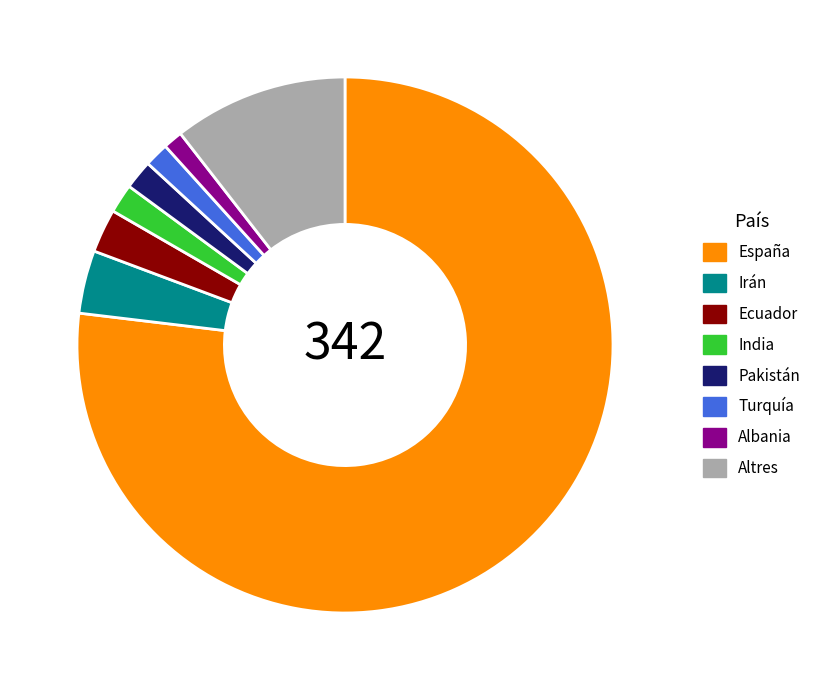

Is it true that Altres is 11% of the pie?

True